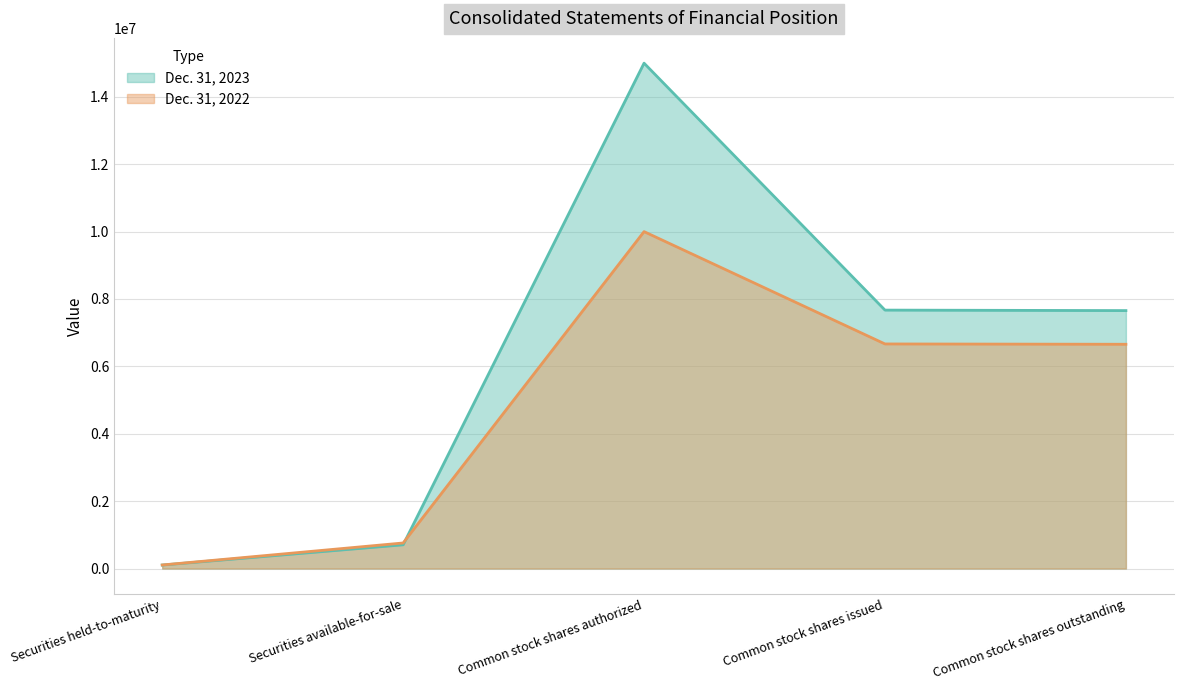

Rank the series at Securities held-to-maturity from highest to lowest value.

Dec. 31, 2022, Dec. 31, 2023